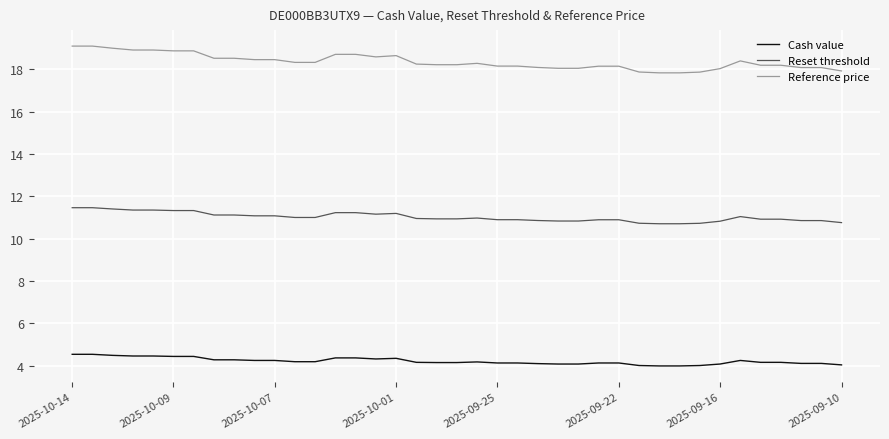

What is the greatest value displayed?

19.1